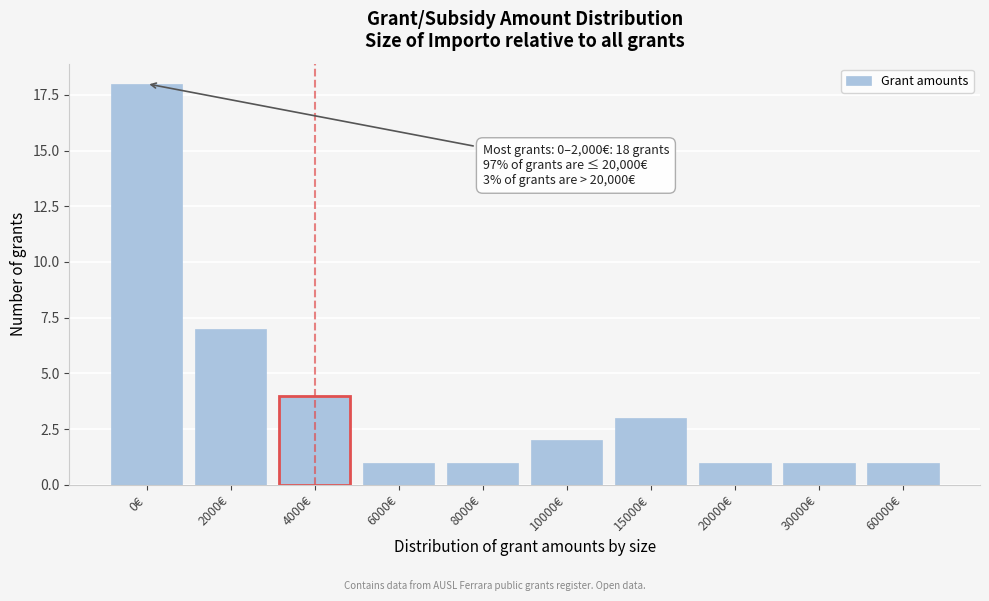

Reading left to right, transcribe all the data shown in this chart.

18	7	4	1	1	2	3	1	1	1